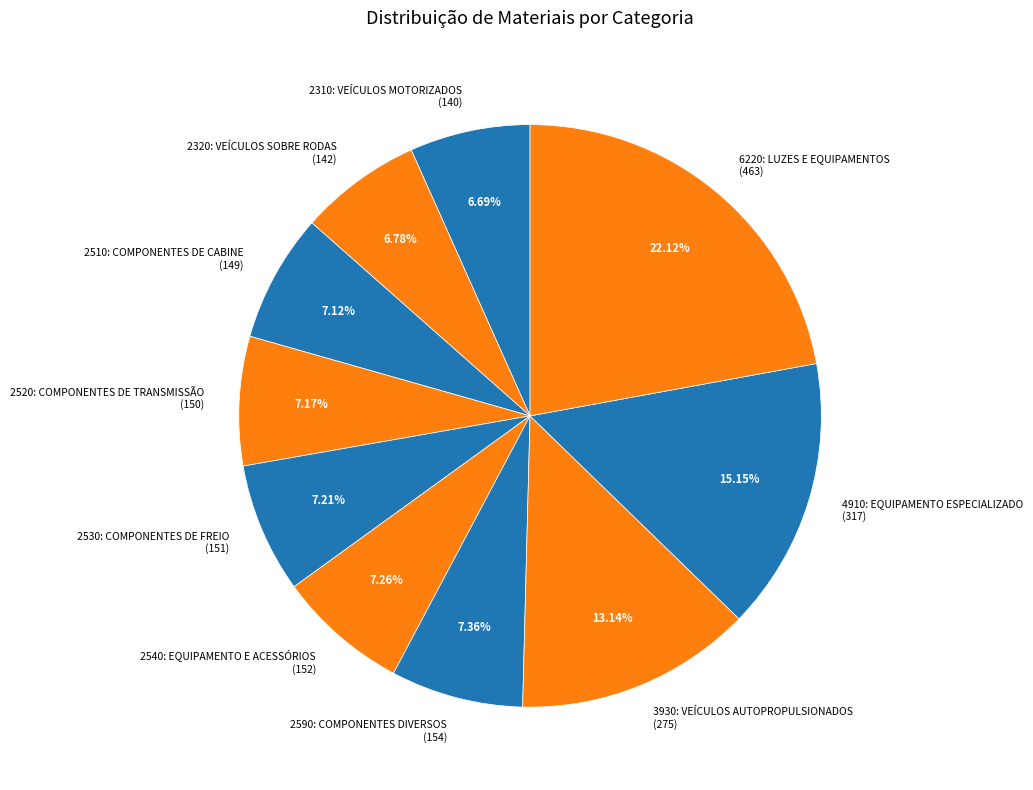

What portion of the pie excludes 2520: COMPONENTES DE TRANSMISSÃO?

92.8%